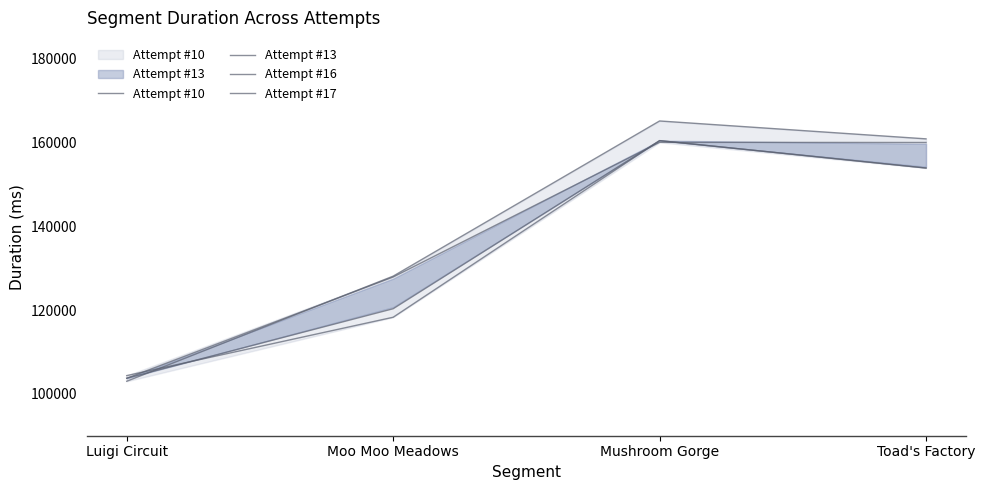

The value of Attempt #10 at Mushroom Gorge is 245652. True or false?

False